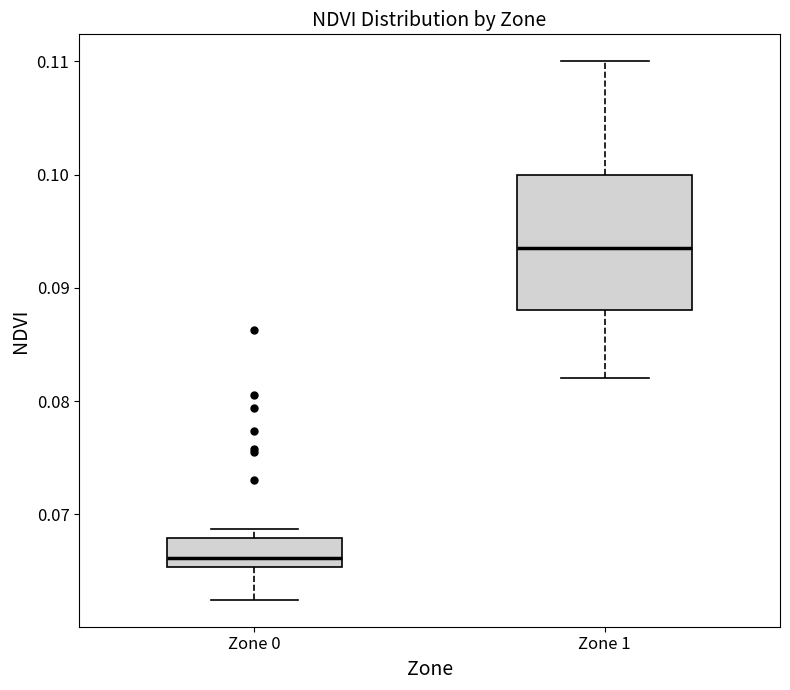

Which box's median line is the highest?

Zone 1